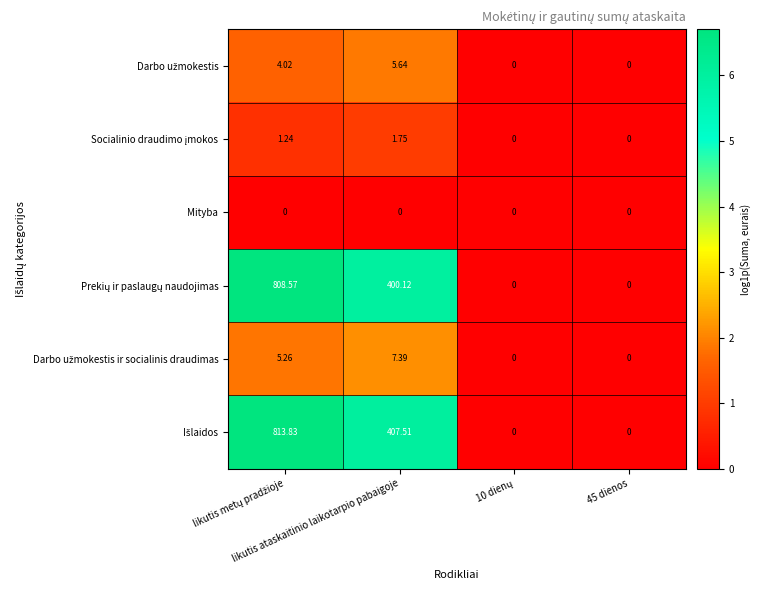

At which category is the sum across all series the highest?

likutis metų pradžioje